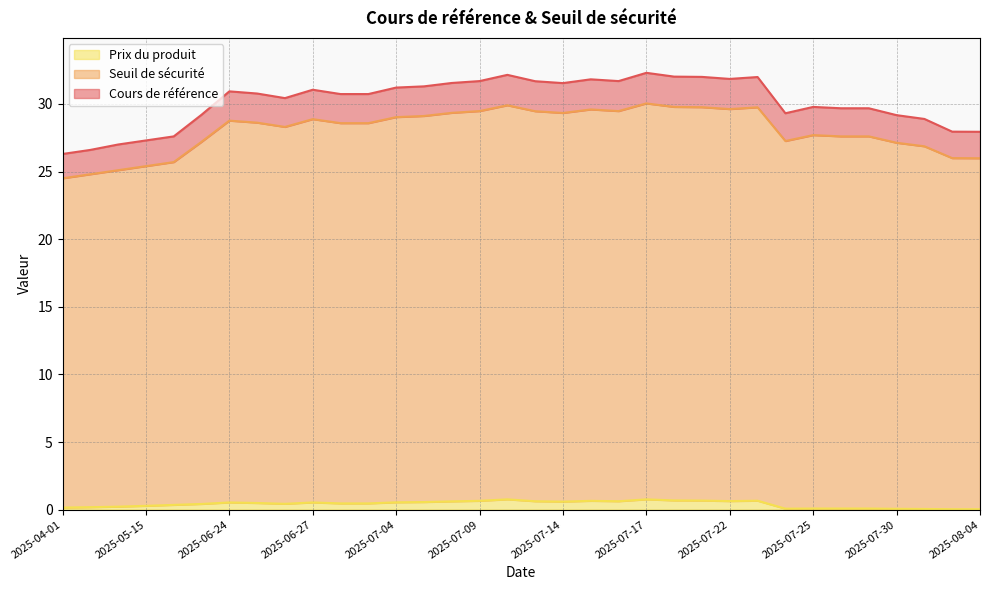

True or false: Cours de référence and Seuil de sécurité cross at least once.

False